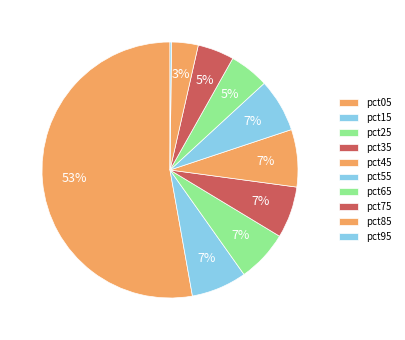

What percentage is NOT represented by pct85?

96.6%